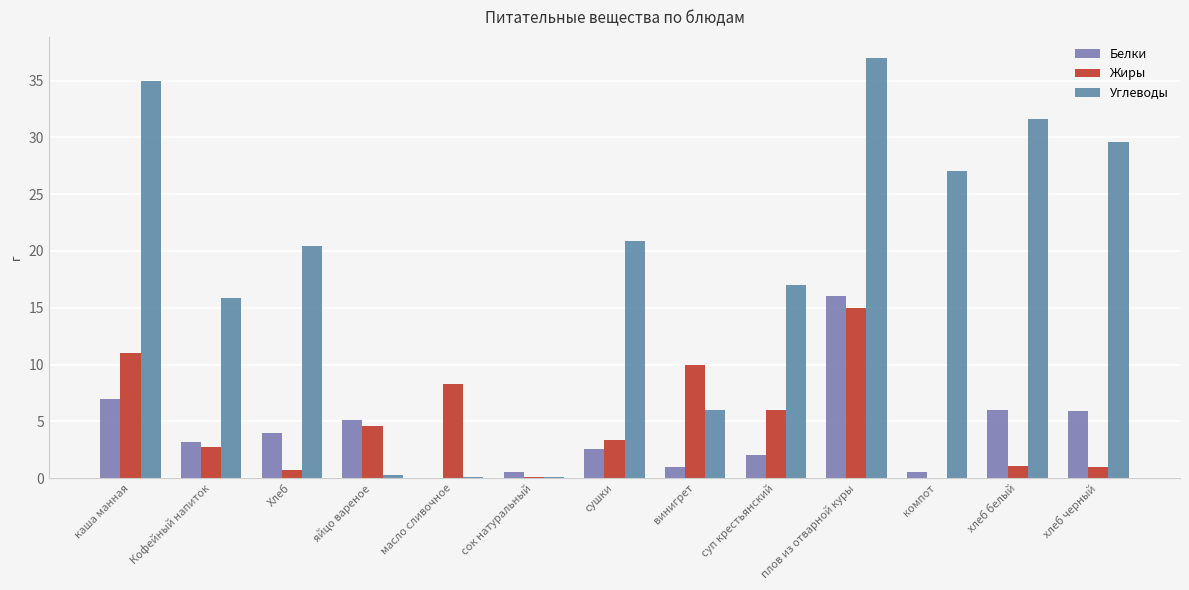

How many groups of bars are there?

13